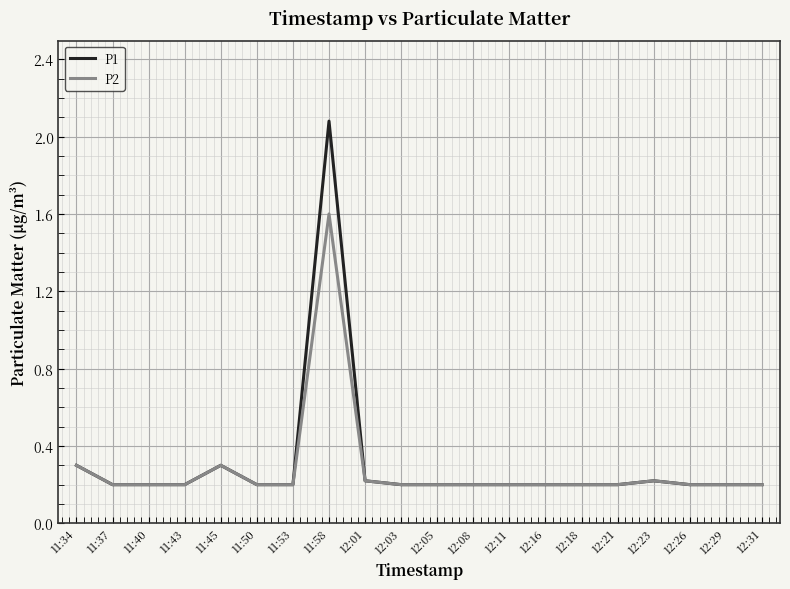

What is the smallest value displayed?

0.2